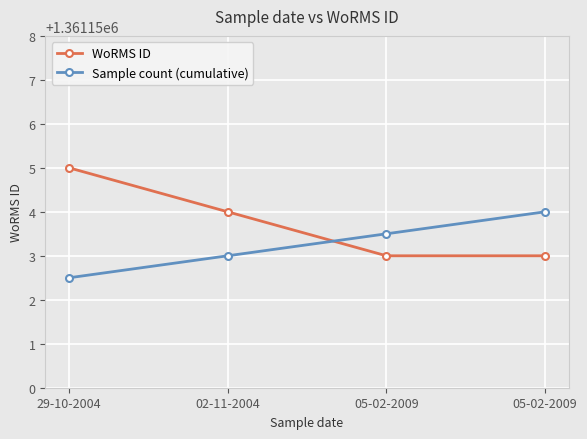

What are all the series names shown in the legend?

WoRMS ID, Sample count (cumulative)